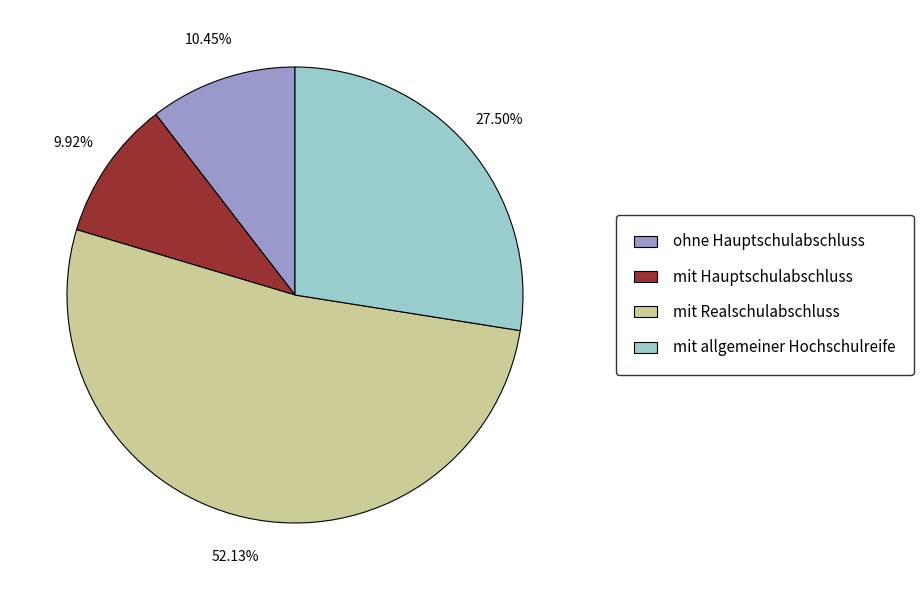

The mit Realschulabschluss slice represents 52% of the pie. True or false?

True